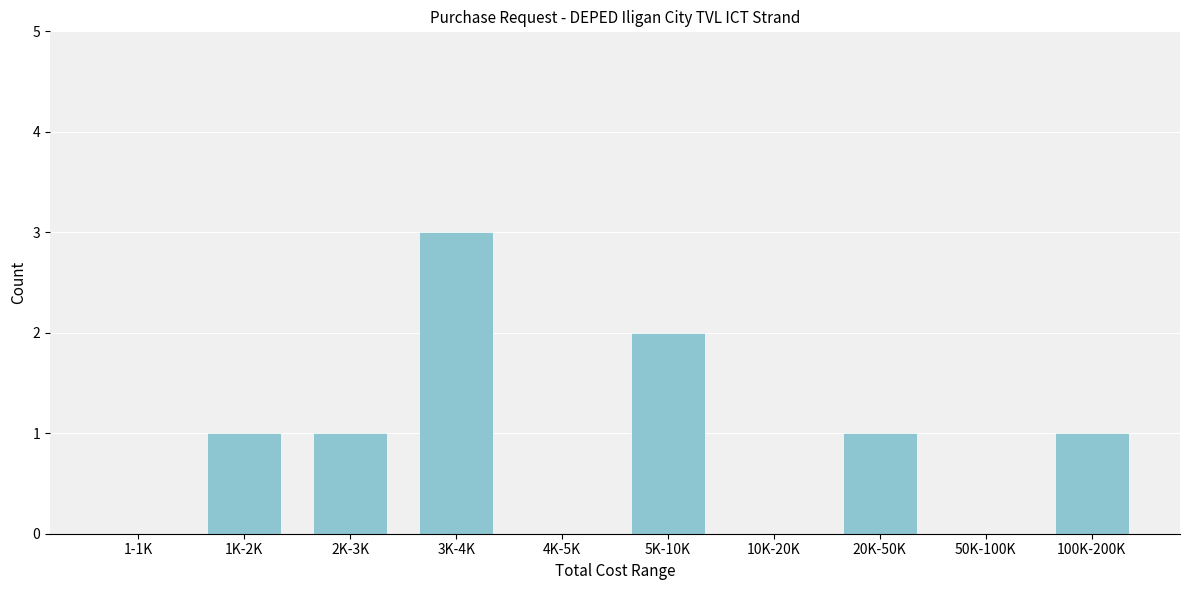

Reading left to right, transcribe all the data shown in this chart.

1-1K=0	1K-2K=1	2K-3K=1	3K-4K=3	4K-5K=0	5K-10K=2	10K-20K=0	20K-50K=1	50K-100K=0	100K-200K=1